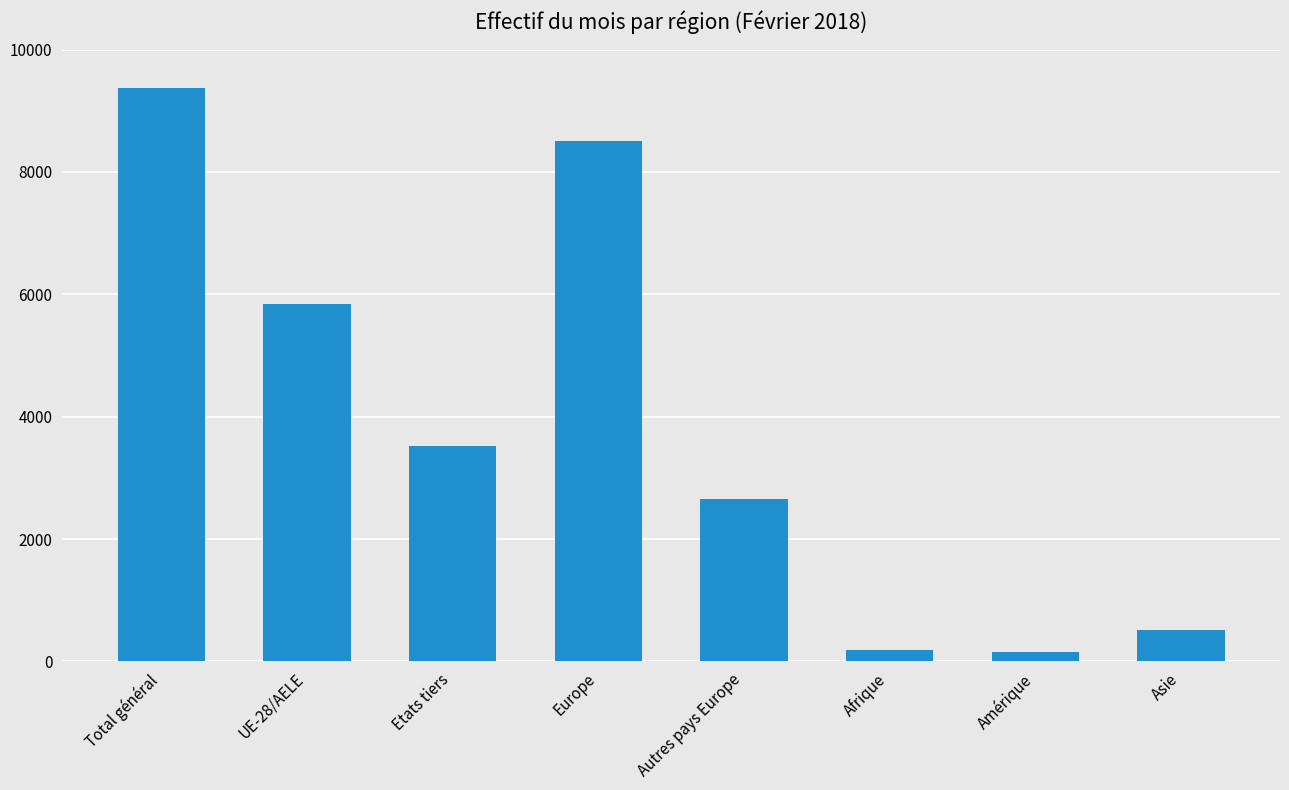

True or false: the data shows 1144 at Autres pays Europe.

False